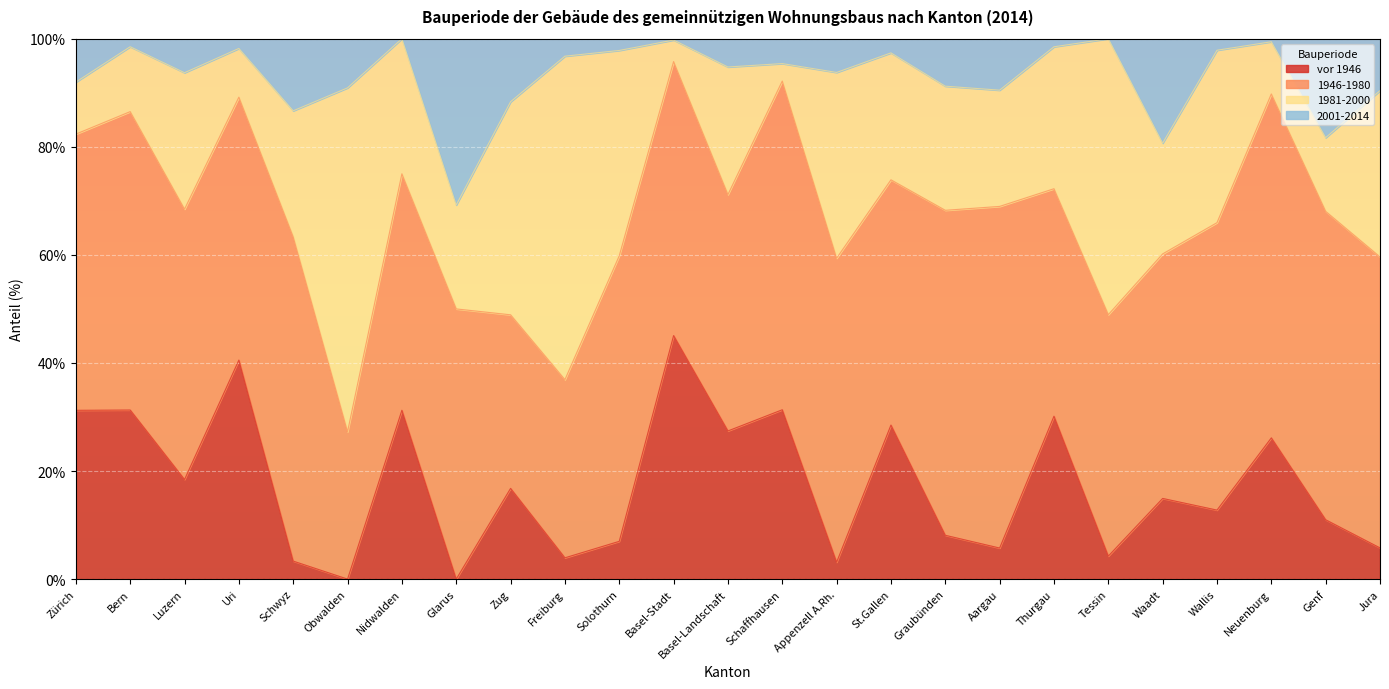

Which category has the lowest value in the vor 1946 series?

Obwalden